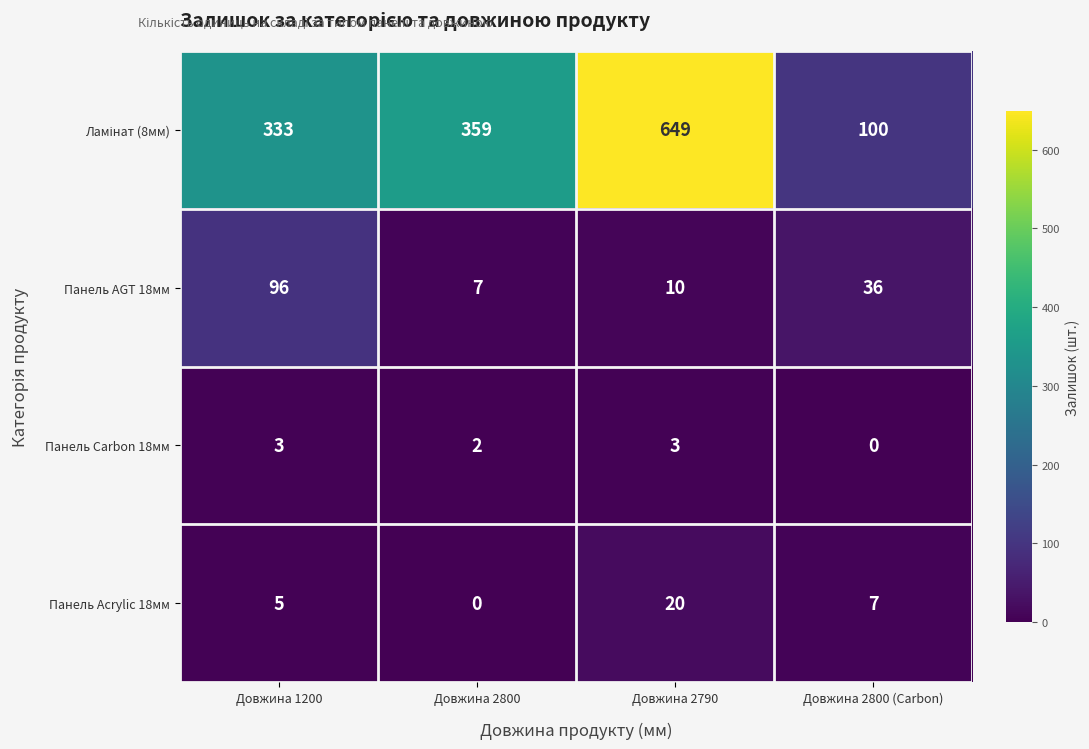

What is the difference between the highest and lowest values at Довжина 2800?

359